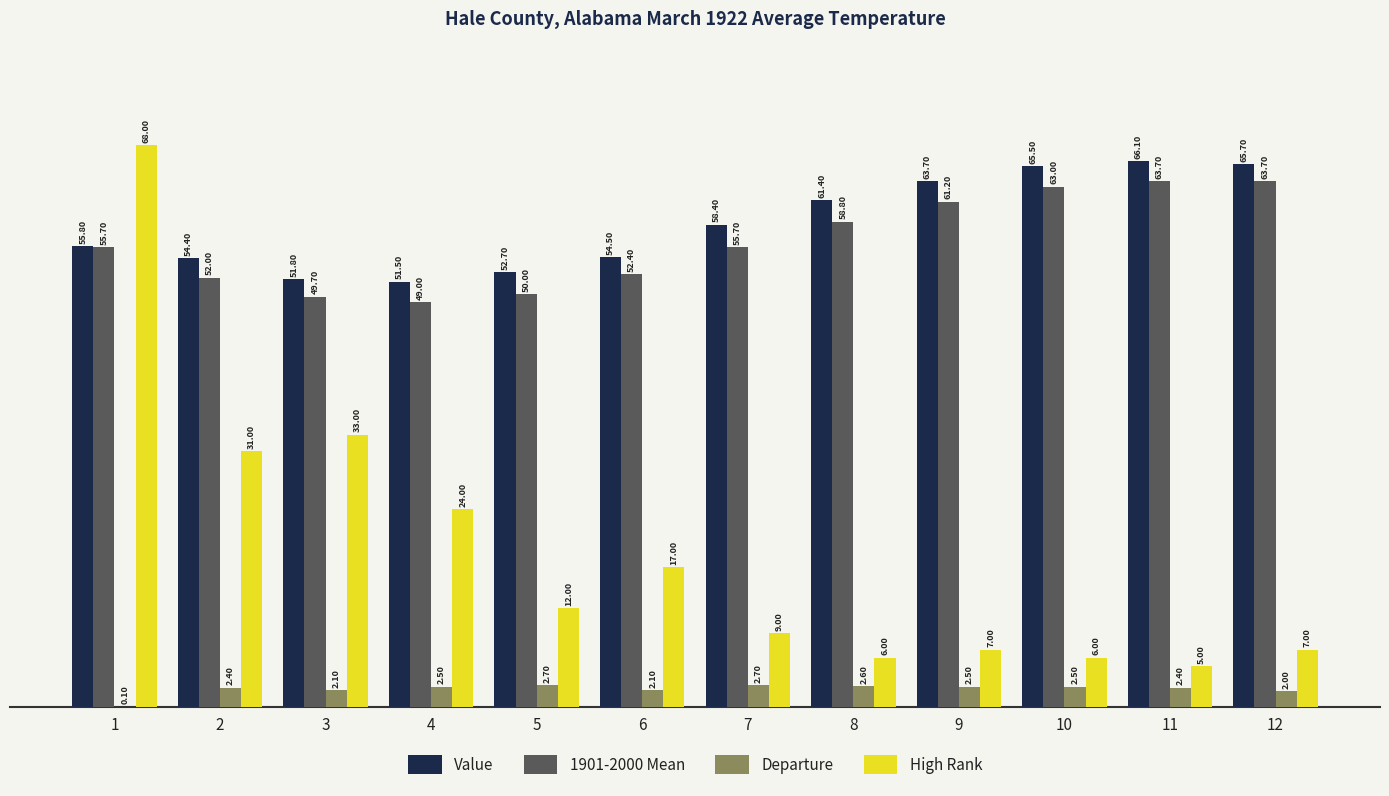

Is the value of Departure at 3 greater than the value of High Rank at 7?

No